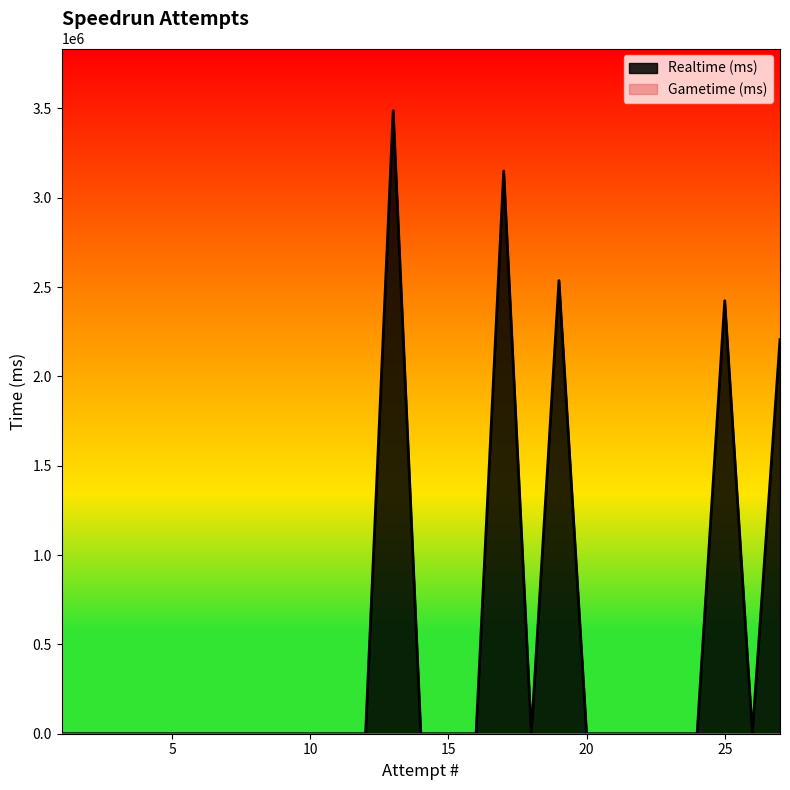

What is the greatest value displayed?

3486855